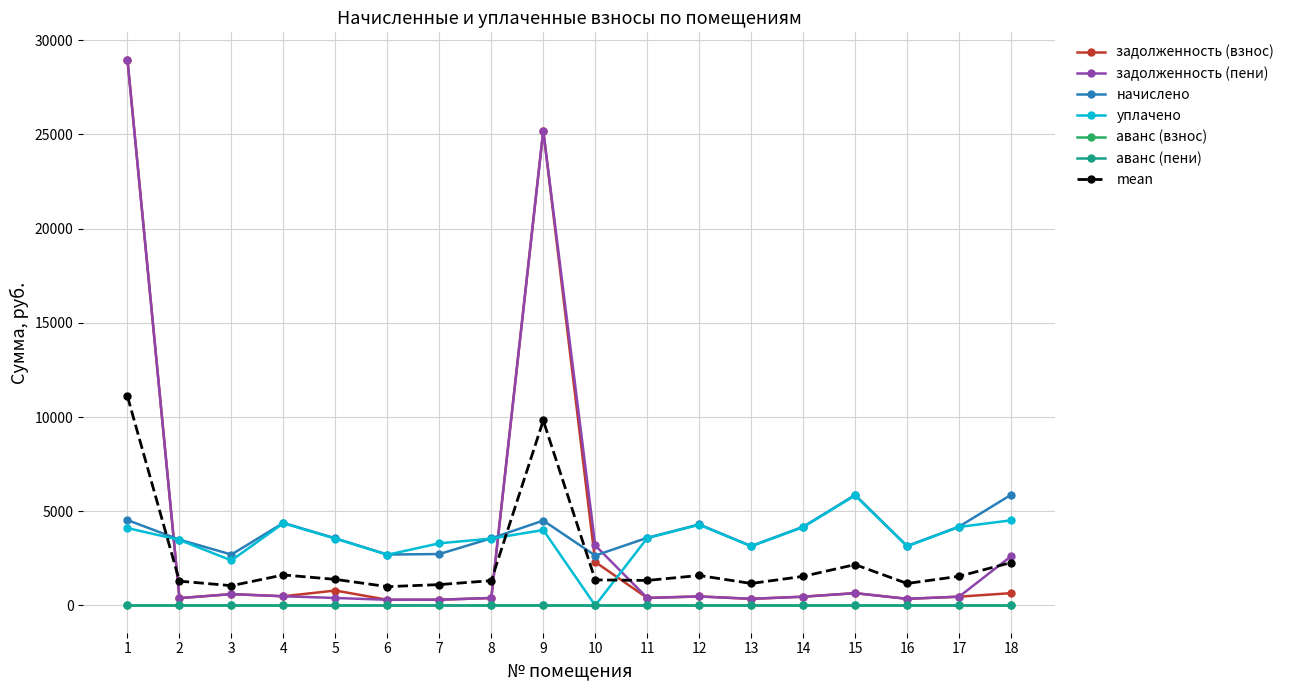

True or false: задолженность (взнос) has a value of 486.6 at 4.

True